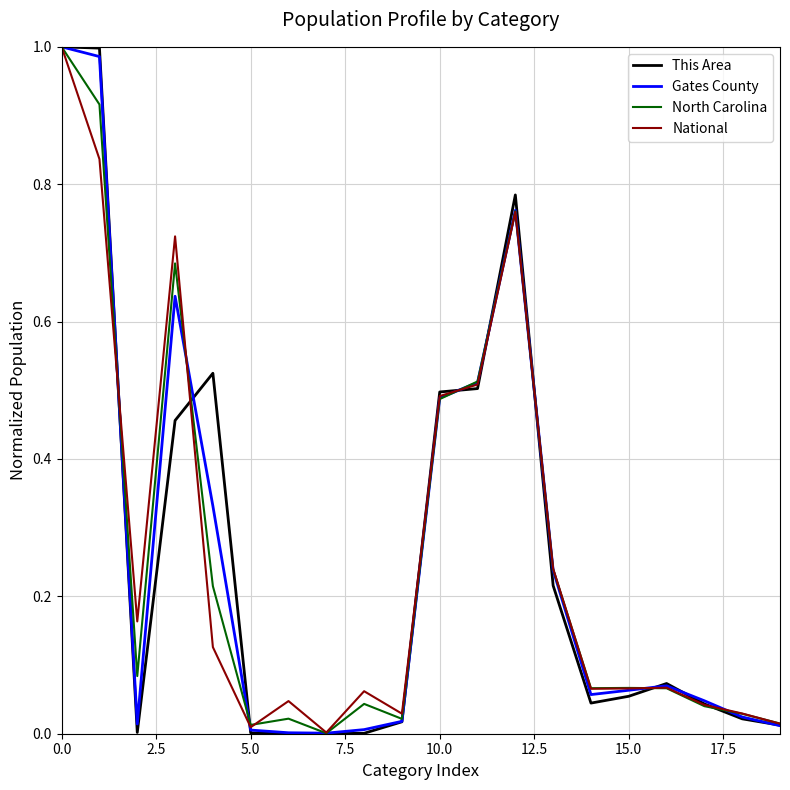

True or false: Gates County has a value of 0.0 at 15.0.

False